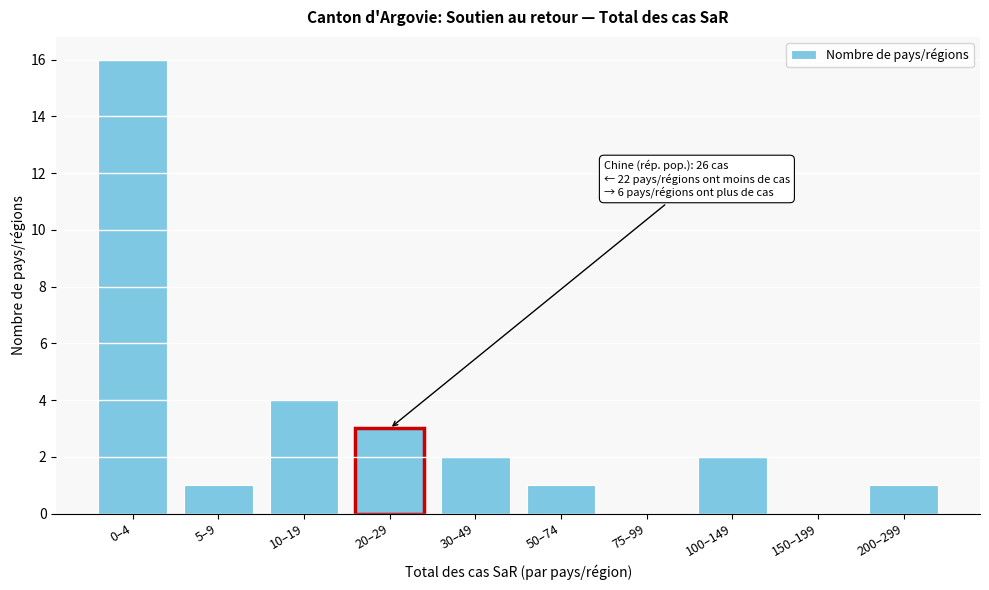

Reading left to right, extract all data points from this chart.

0–4=16	5–9=1	10–19=4	20–29=3	30–49=2	50–74=1	75–99=0	100–149=2	150–199=0	200–299=1